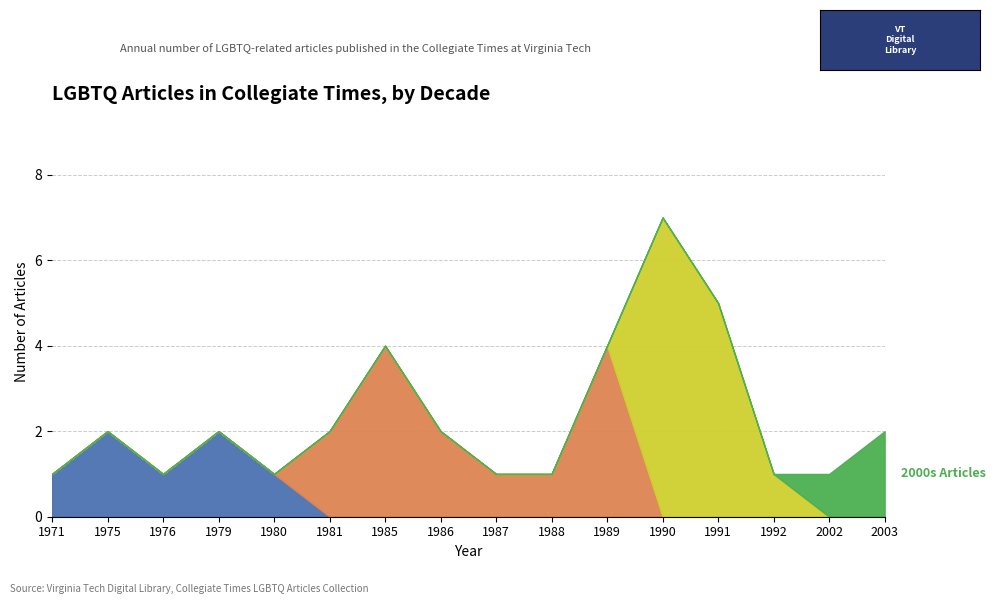

Where is the first local minimum for 1970s Articles?

1976